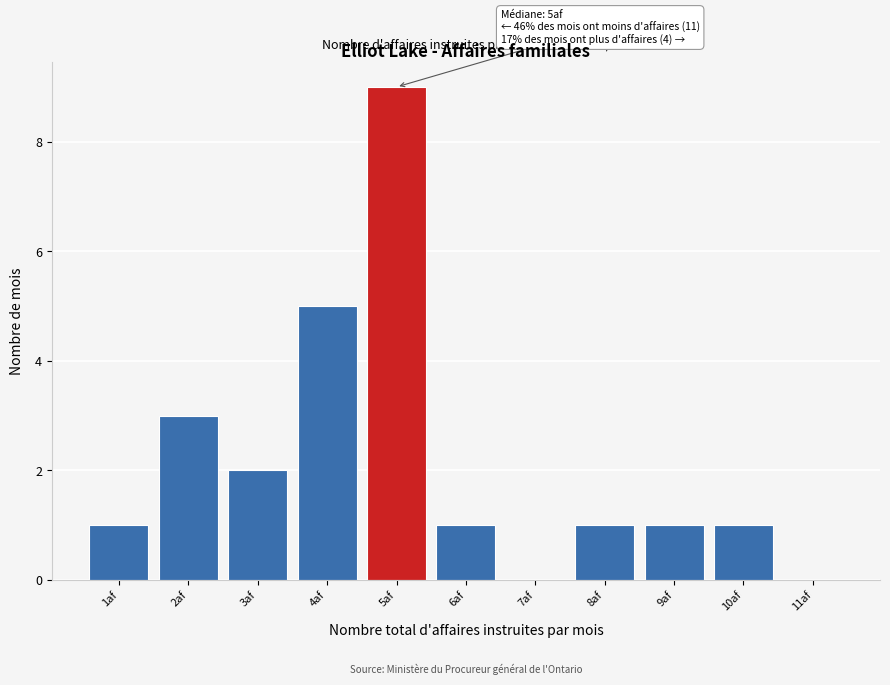

Over which range of the x-axis is the bar tallest?

4.5 to 5.5